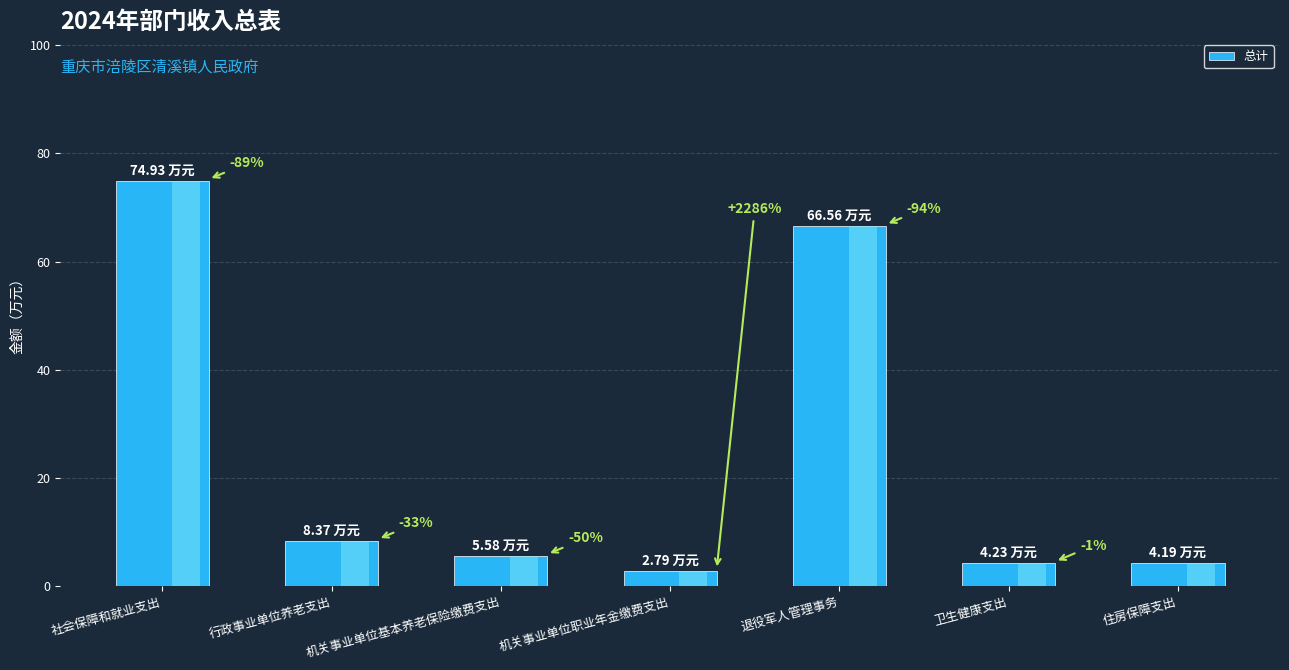

Are the bars horizontal?

No